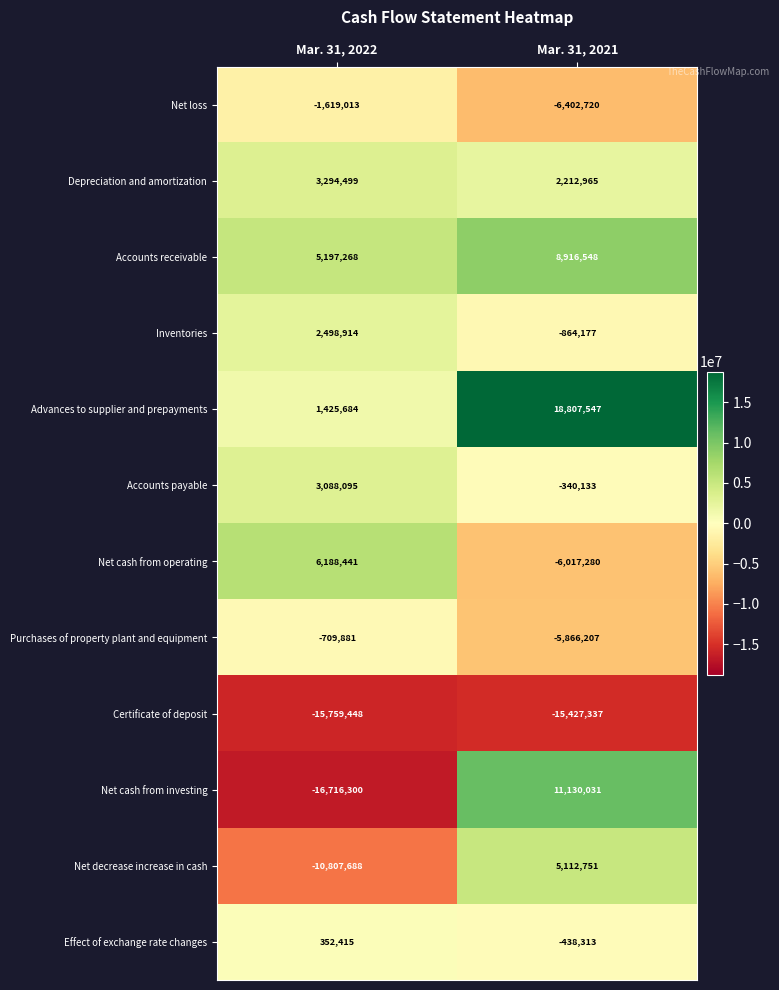

What is the smallest value displayed?

-16716300